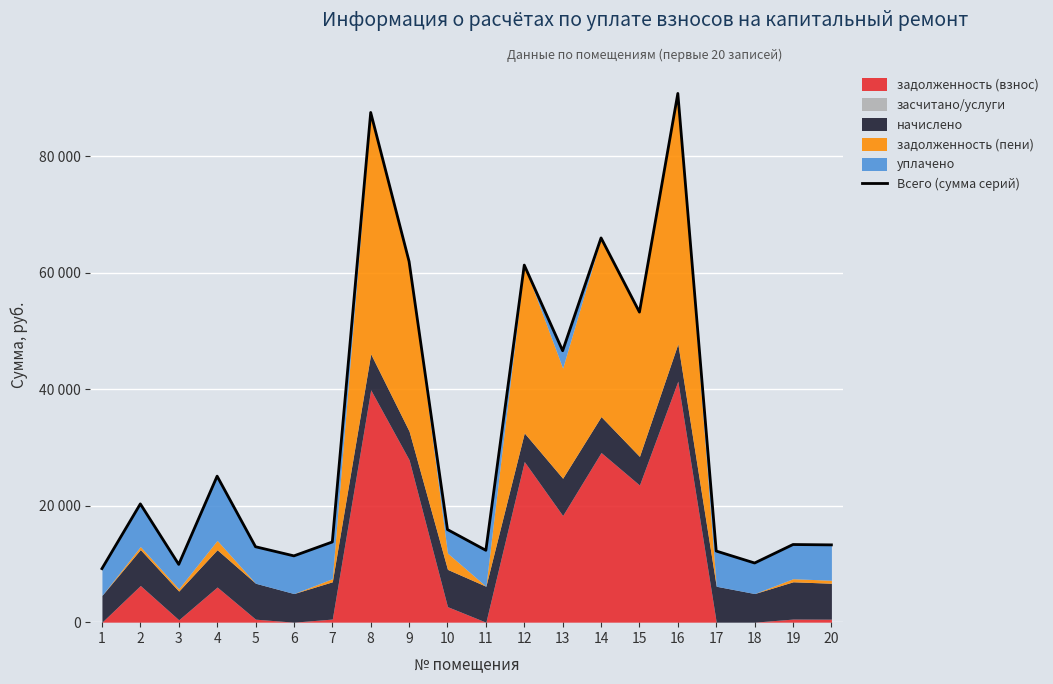

Between 7 and 18, which is larger?

7